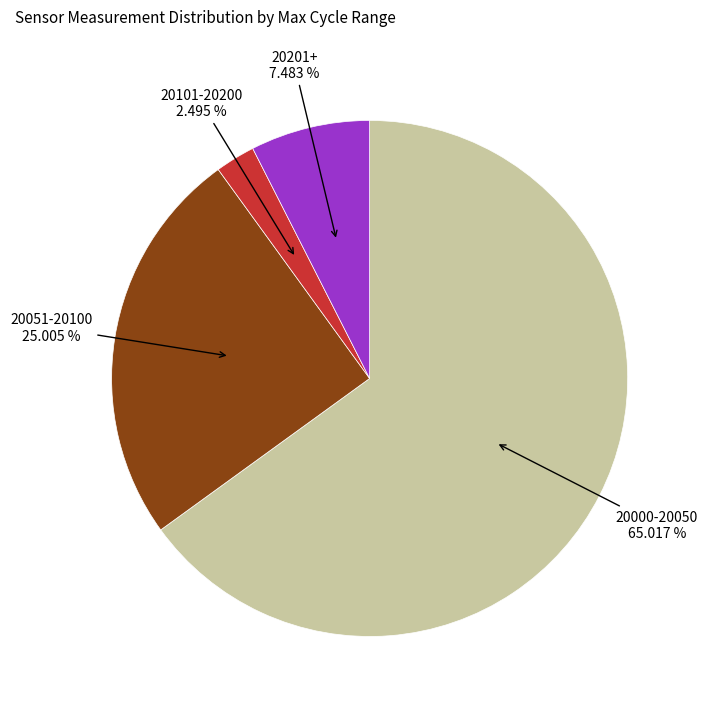

Count the number of slices in the pie.

4